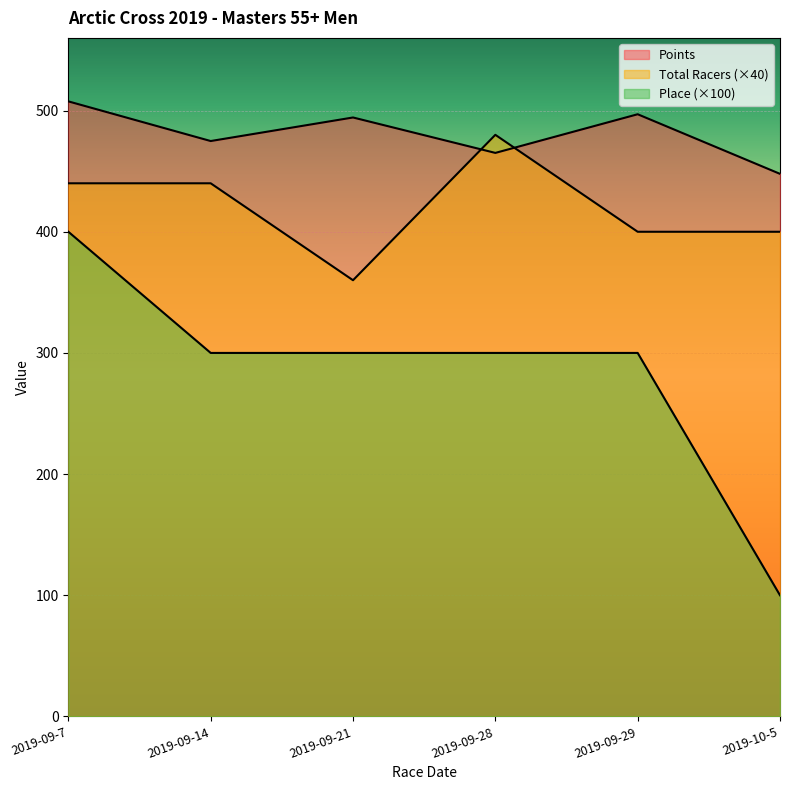

The Points series shows 494.3 at 2019-09-21. True or false?

True